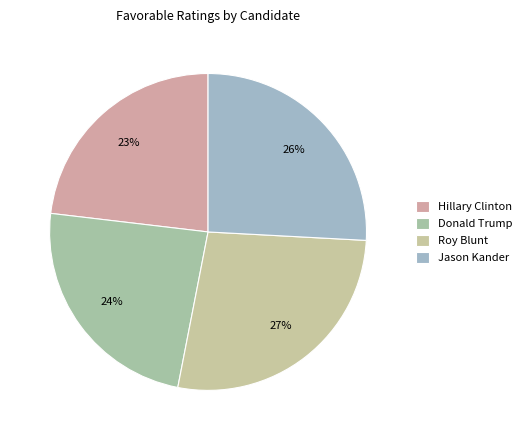

Does Jason Kander represent more than half of the total?

No